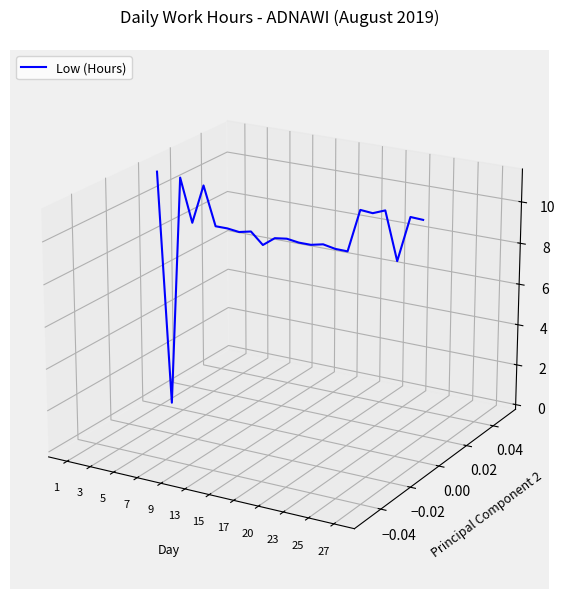

Does the chart have visible grid lines?

No